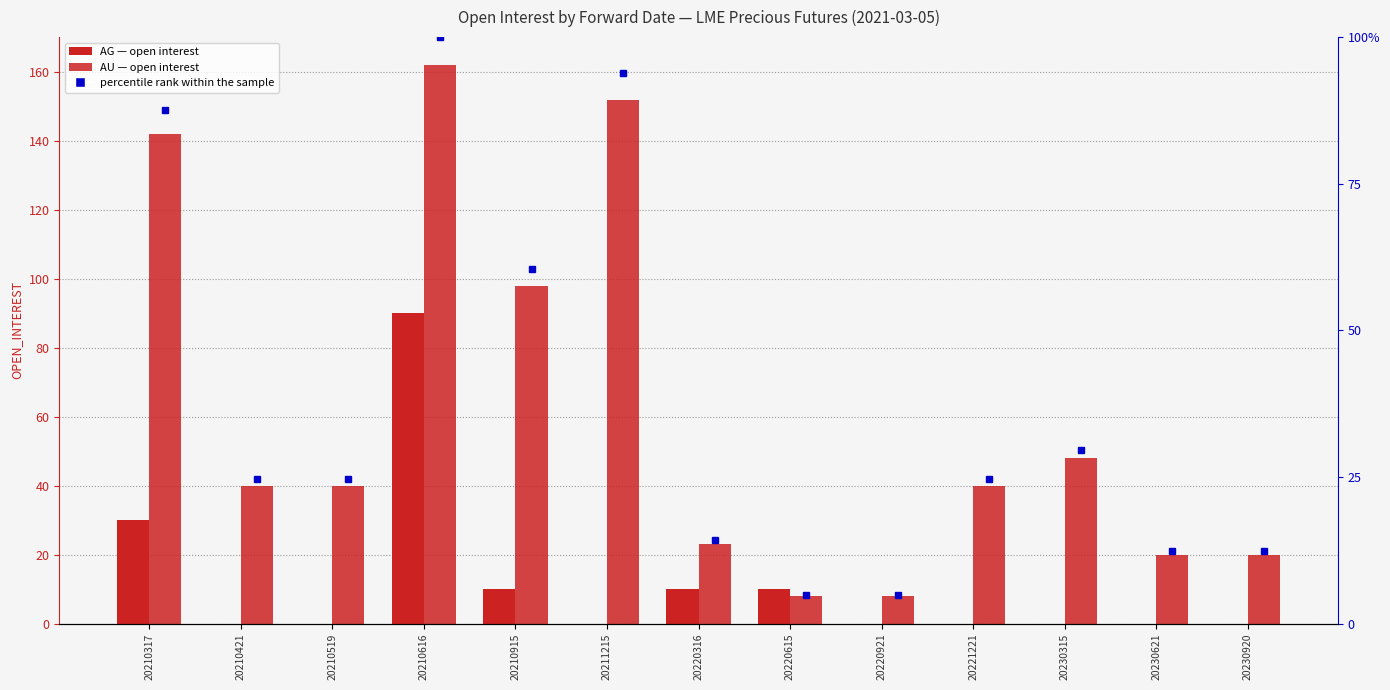

True or false: AG has a value of -37 at 20221221.

False